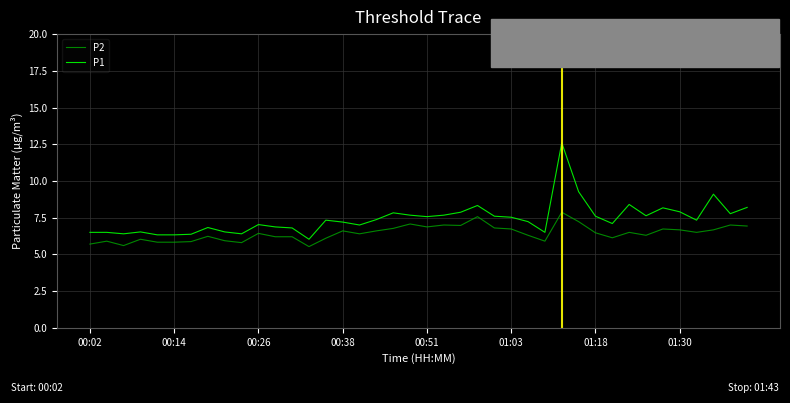

True or false: P2 and P1 cross at least once.

False